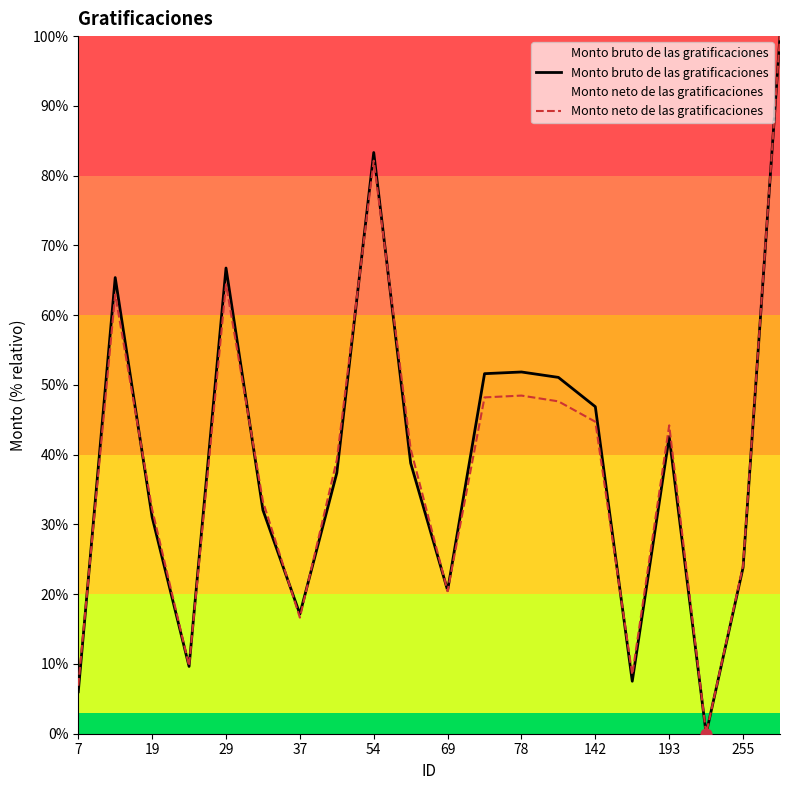

Which series reaches the minimum Y coordinate?

Monto bruto de las gratificaciones